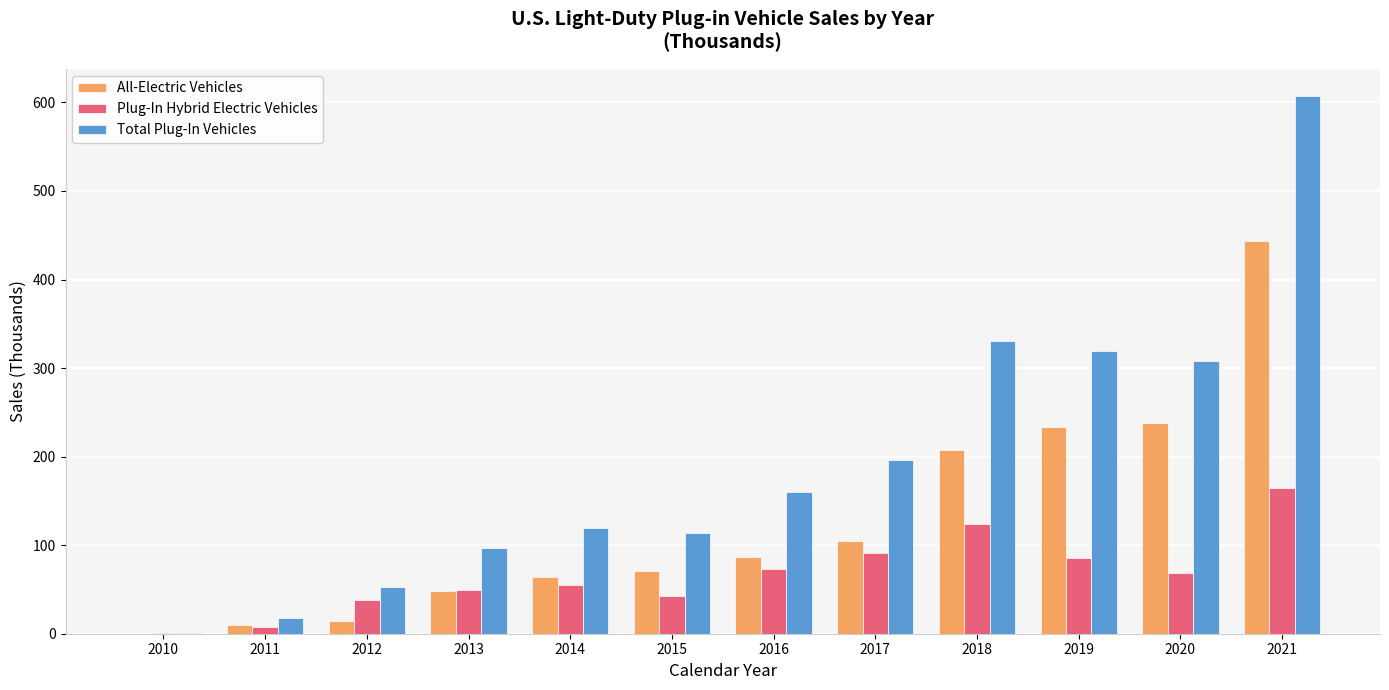

Which series has the largest total across all categories?

Total Plug-In Vehicles